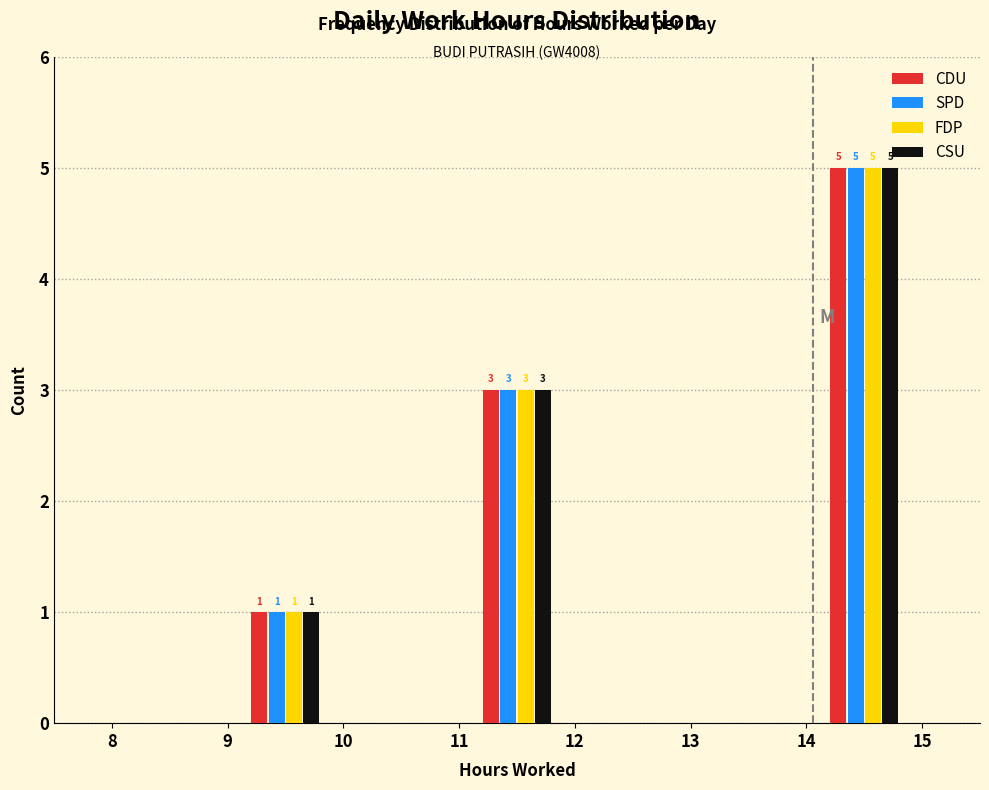

In the FDP series, which range on the x-axis has the tallest bar?

14 to 15